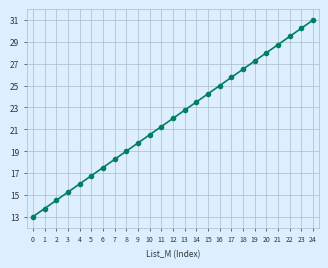

Which category has the highest value across all series?

24